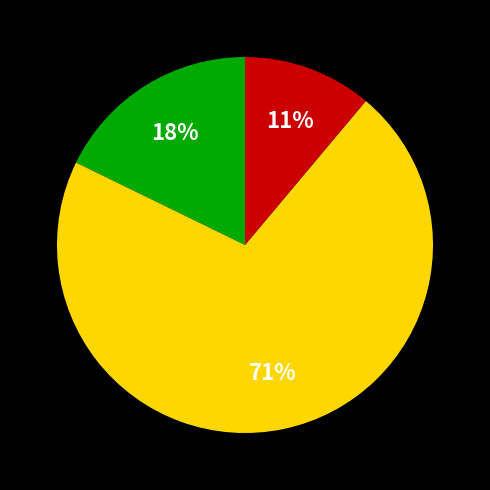

Is there a majority slice in this chart?

Yes